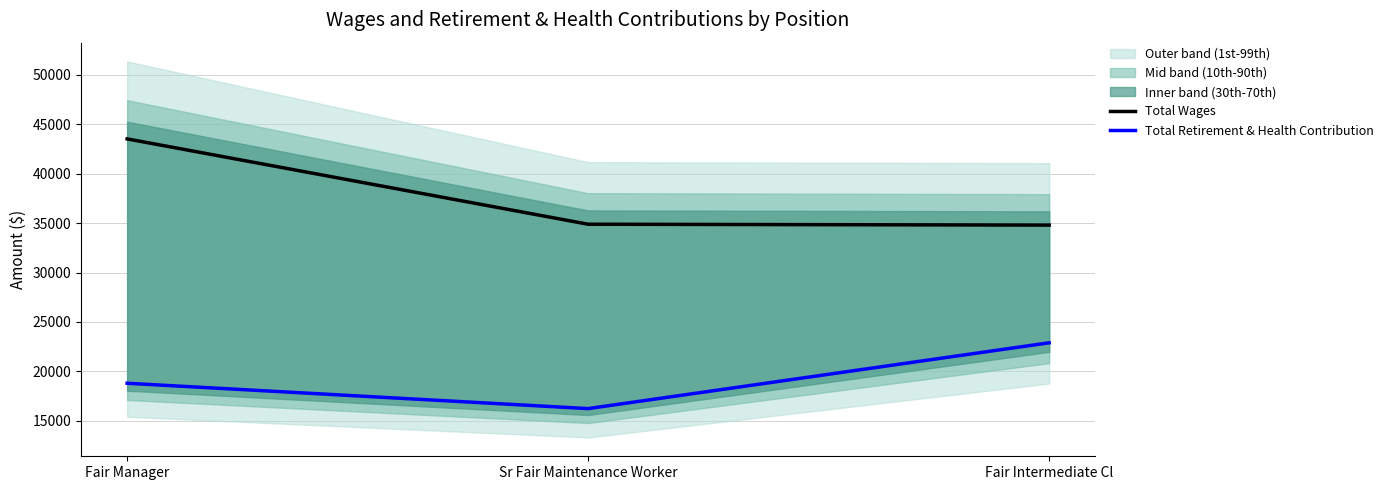

Is the value of Total Retirement & Health Contribution at Fair Intermediate Cl greater than the value of Total Wages at Fair Manager?

No